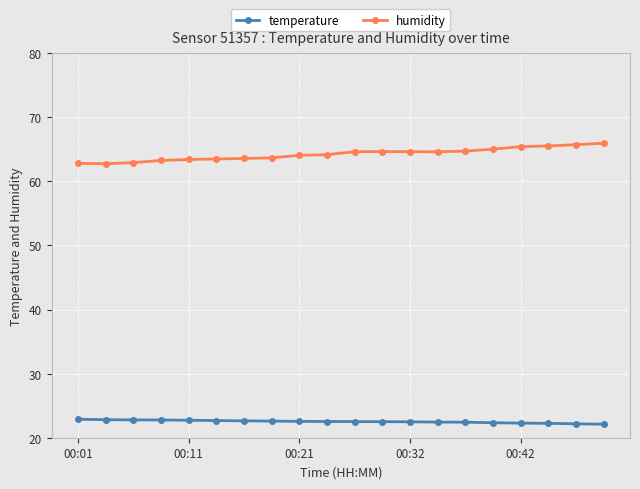

What are all the series names shown in the legend?

temperature, humidity